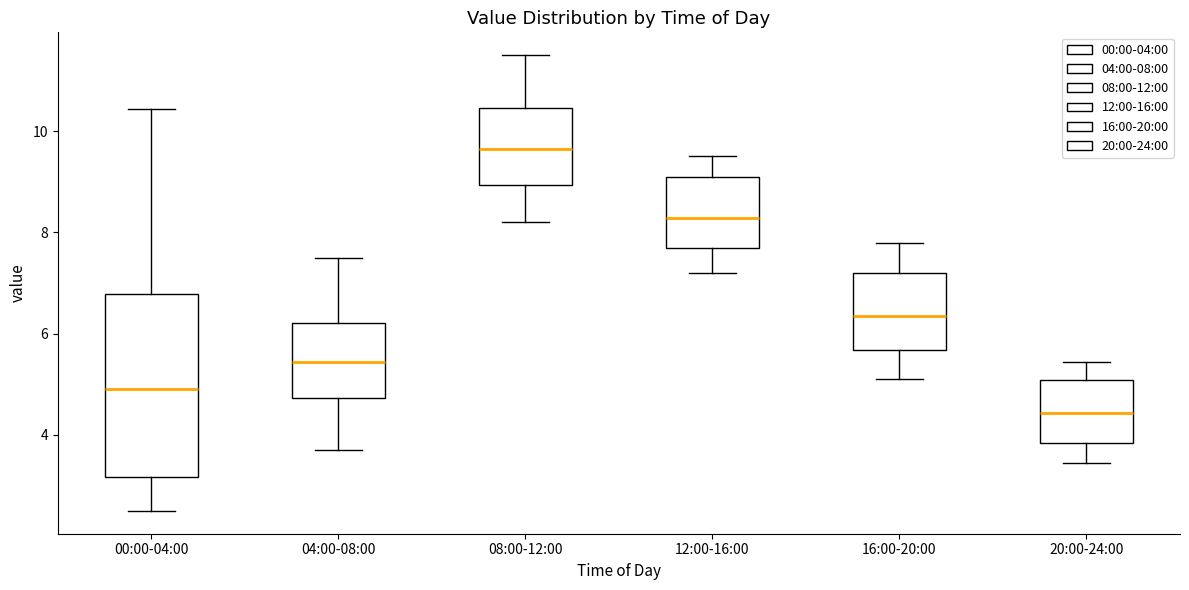

Where does the median line of the box for 00:00-04:00 sit on the y-axis? The values are not printed on the chart, so give them approximately, as read against the axis.

5.0